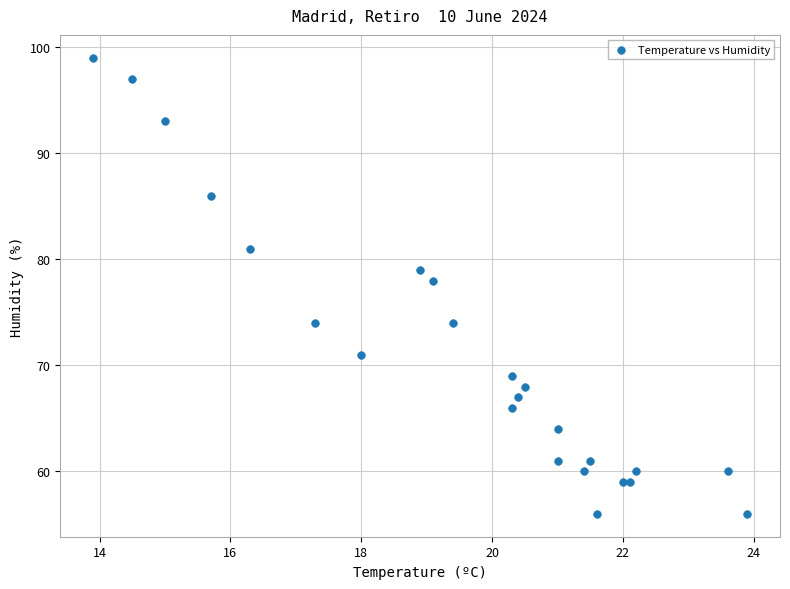

What Y value in the scatter plot is closest to 77?

78